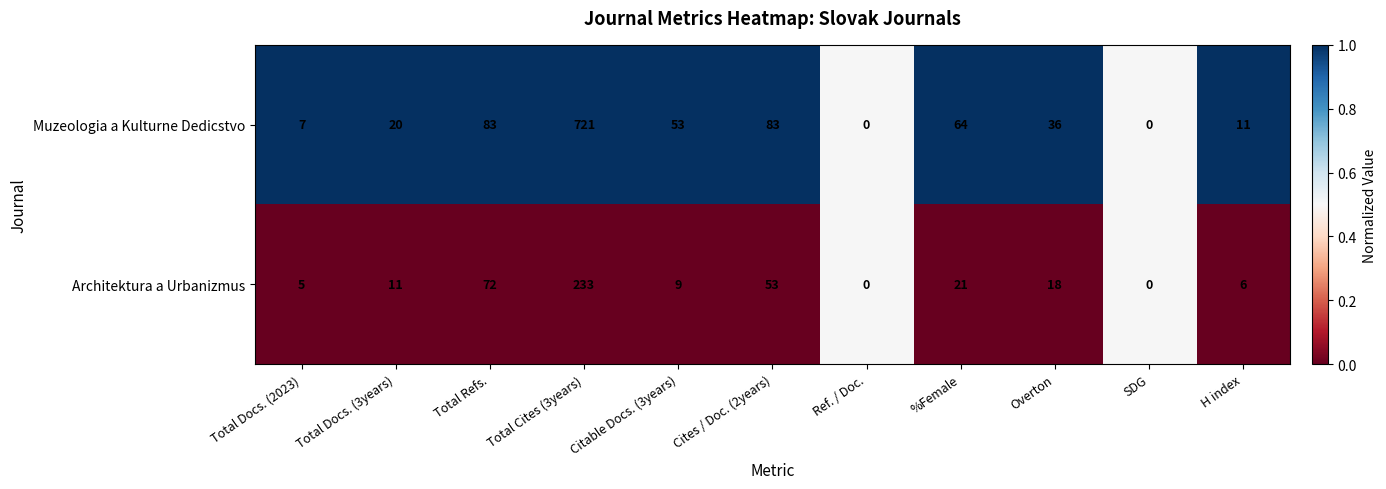

What is the difference between the maximum and second lowest values in the Muzeologia a Kulturne Dedicstvo series?

721